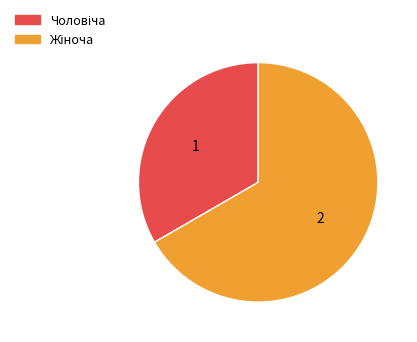

Is there a majority slice in this chart?

Yes